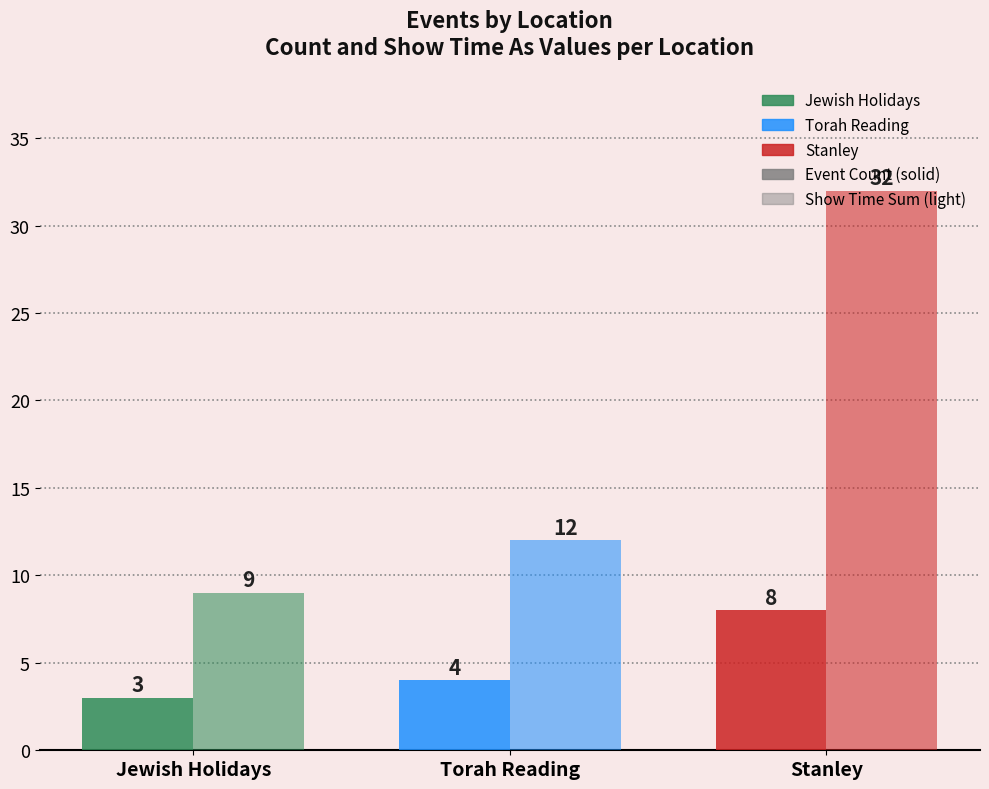

Between Stanley and Torah Reading, which is larger?

Stanley